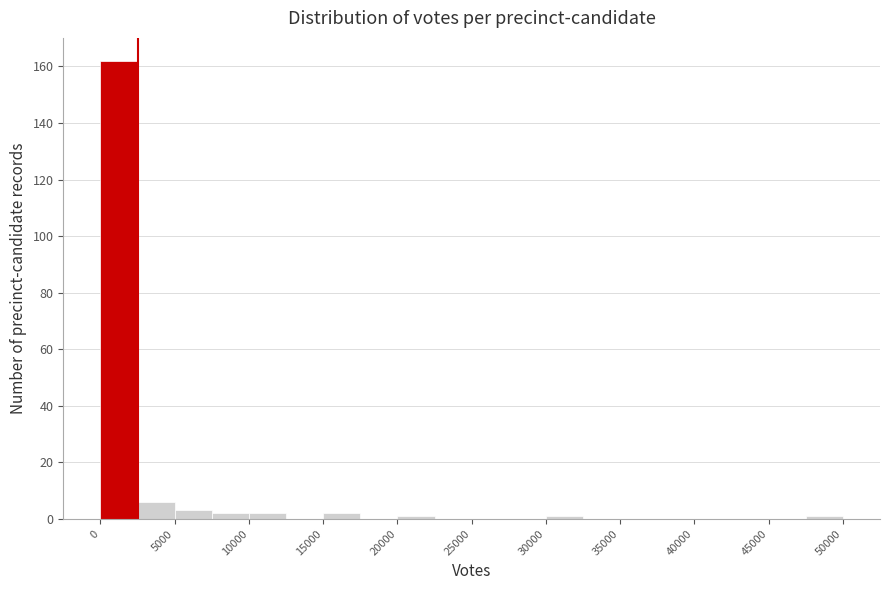

Reading left to right, transcribe this chart: for each bar, give the range it covers on the x-axis and its height. The values are not printed on the chart, so give them approximately, as read against the axis.

0 to 2500: 162
2500 to 5000: 6
5000 to 7500: 4
7500 to 10000: 2
10000 to 12500: 2
12500 to 15000: 0
15000 to 17500: 2
17500 to 20000: 0
20000 to 22500: under 2
22500 to 25000: 0
25000 to 27500: 0
27500 to 30000: 0
30000 to 32500: under 2
32500 to 35000: 0
35000 to 37500: 0
37500 to 40000: 0
40000 to 42500: 0
42500 to 45000: 0
45000 to 47500: 0
47500 to 50000: under 2